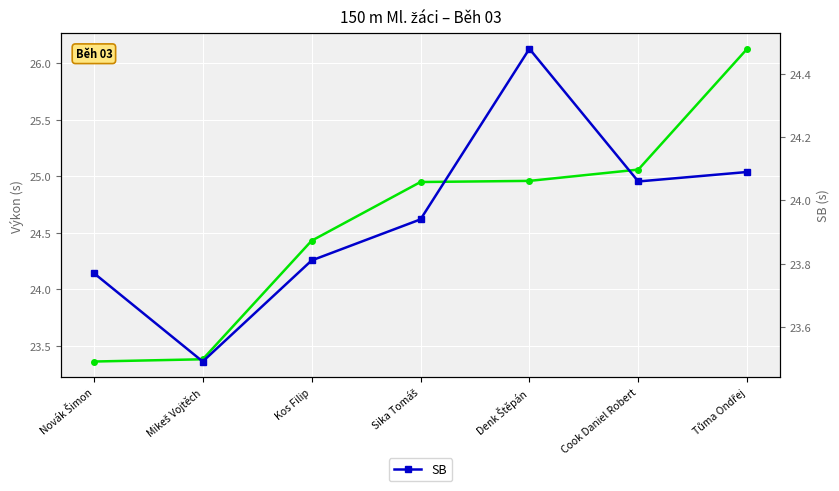

Reading right to left, list all the values displayed in this chart.

Výkon: 26.1	25.1	25.0	24.9	24.4	23.4	23.4
SB: 24.1	24.1	24.5	23.9	23.8	23.5	23.8